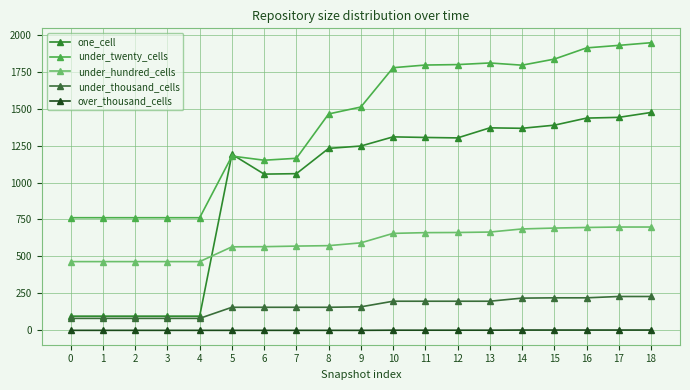

The value of over_thousand_cells at 9 is 0. True or false?

True